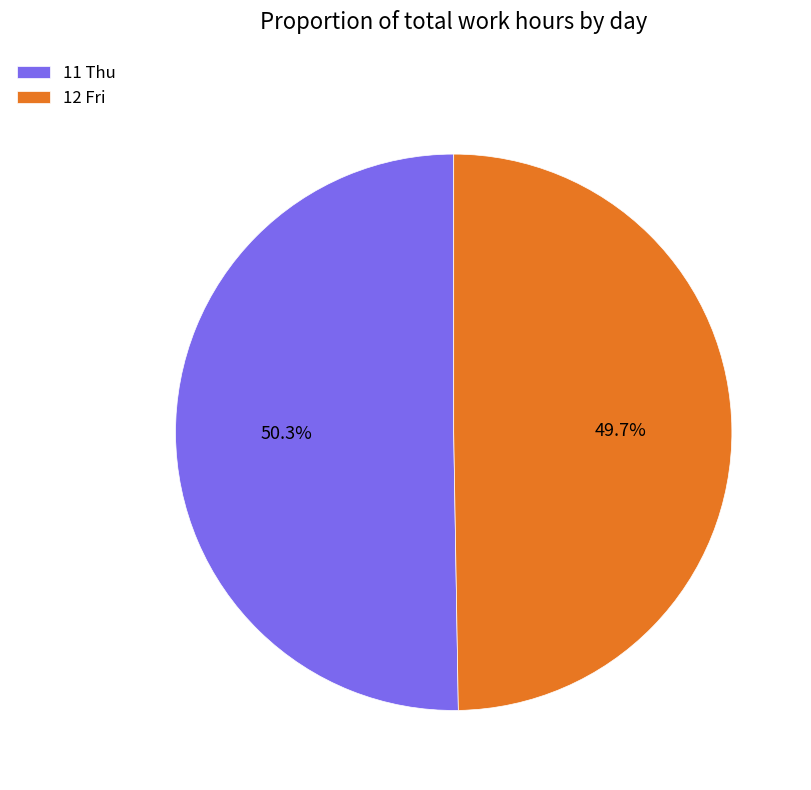

How many slices are in this pie chart?

2